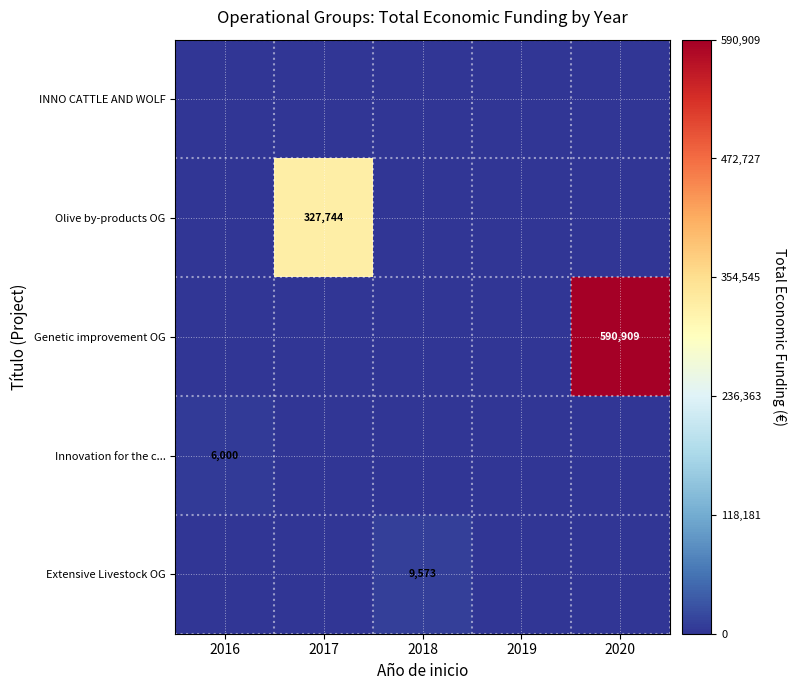

The Innovation for the c... series shows 6000 at 2016. True or false?

True